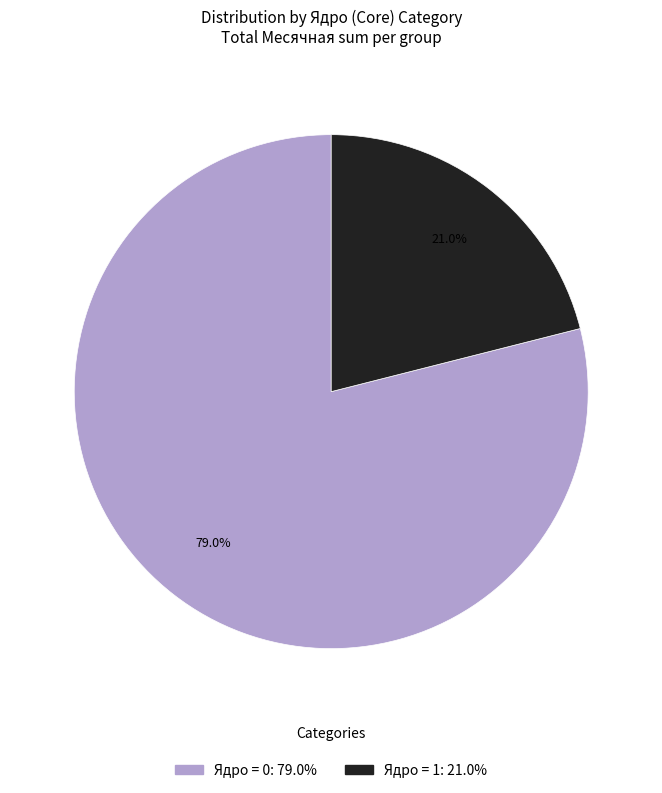

Is there any slice that represents more than half of the pie?

Yes